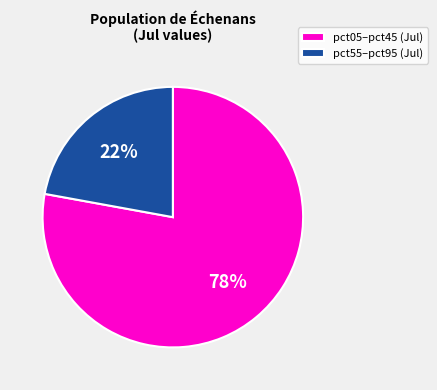

Count the number of slices in the pie.

2